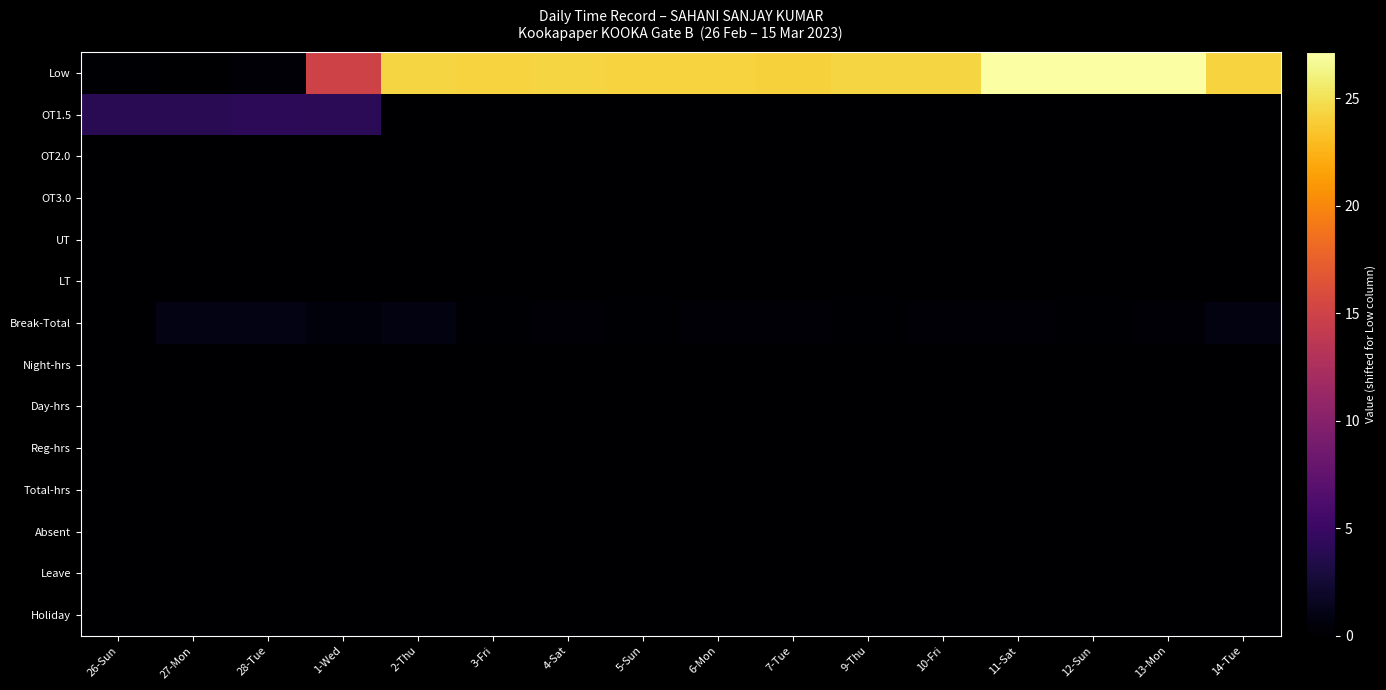

Which series changed the most between 1-Wed and 11-Sat?

Low